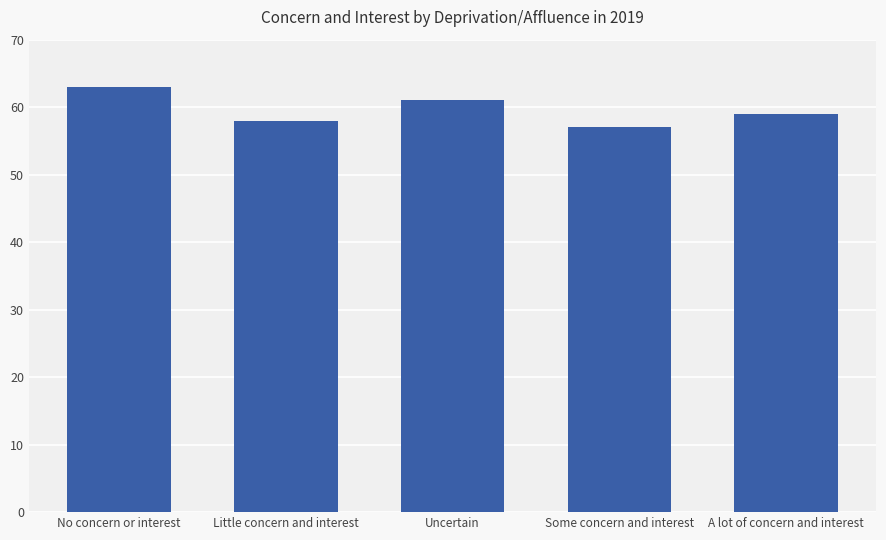

Reading left to right, transcribe all the data shown in this chart.

No concern or interest=63	Little concern and interest=58	Uncertain=61	Some concern and interest=57	A lot of concern and interest=59